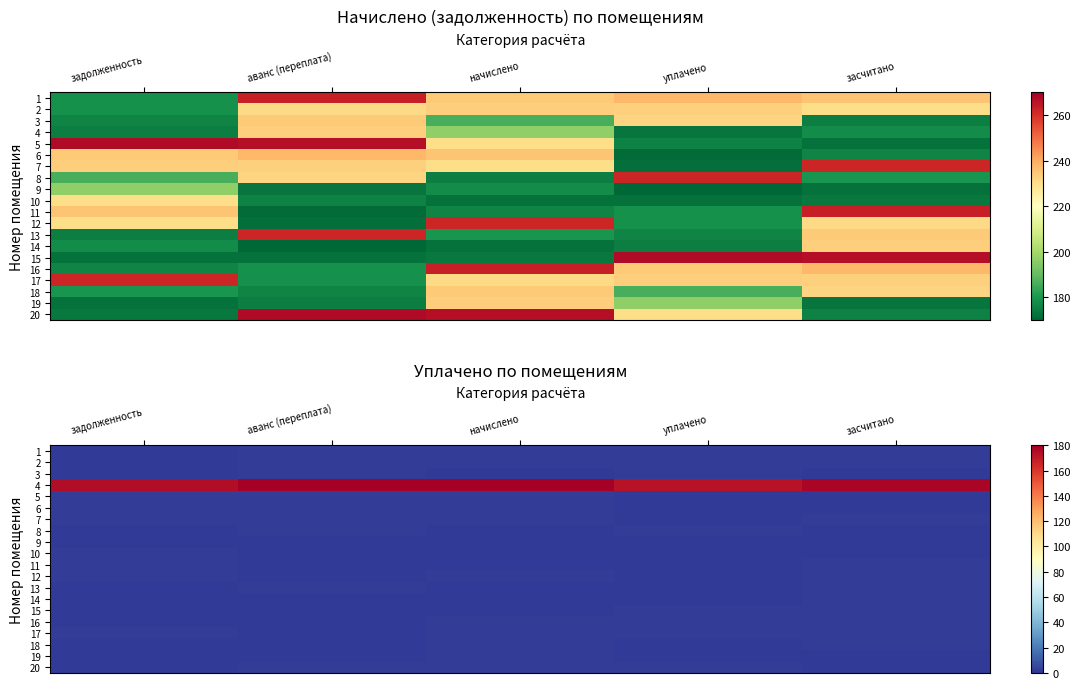

At which category is the sum across all series the highest?

аванс (переплата)